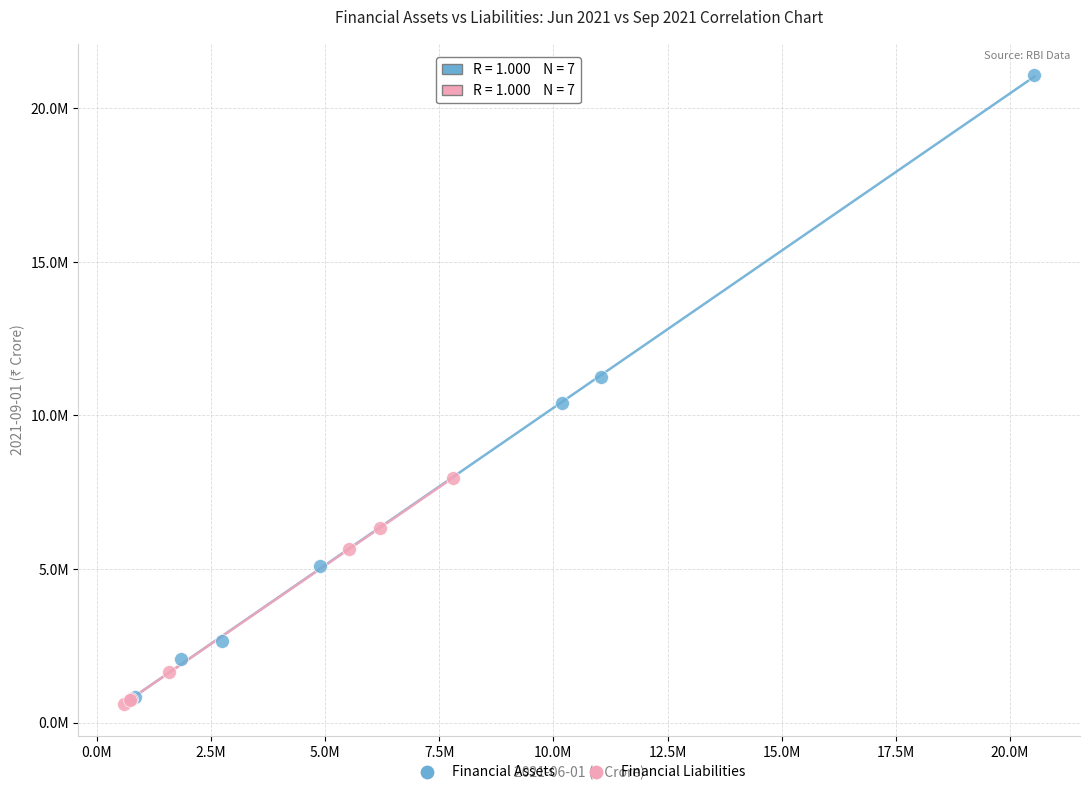

What are all the series names shown in the legend?

Financial Assets, Financial Liabilities